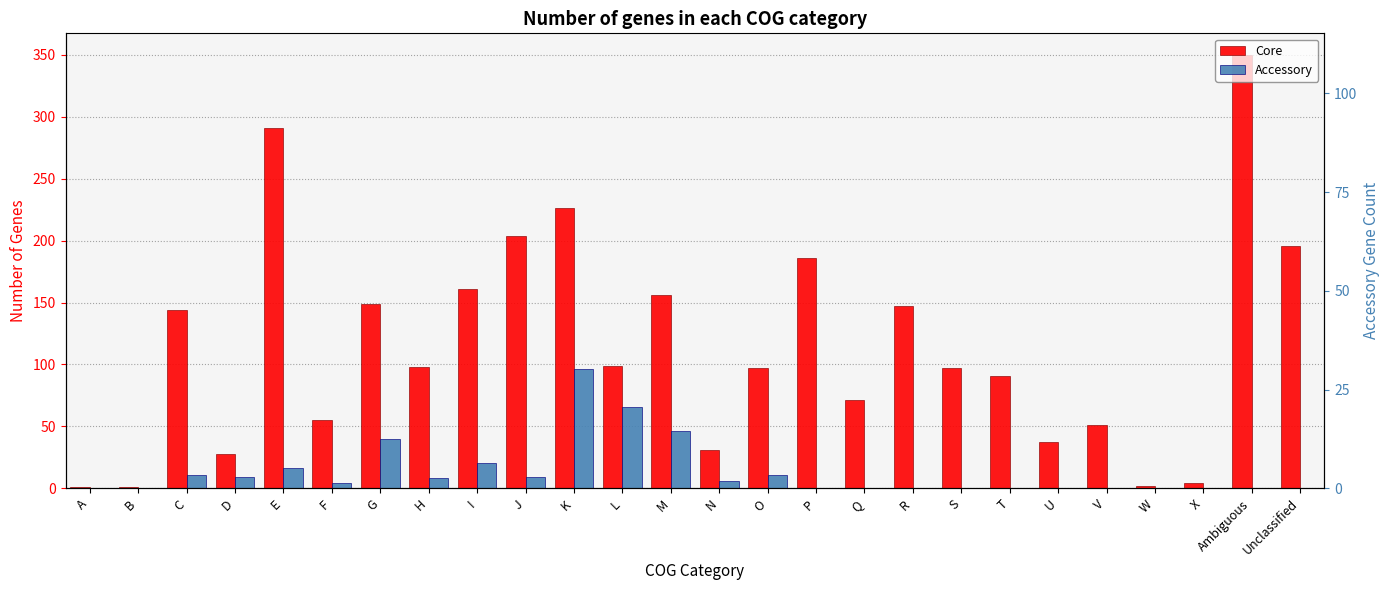

How many series are shown in this chart?

2